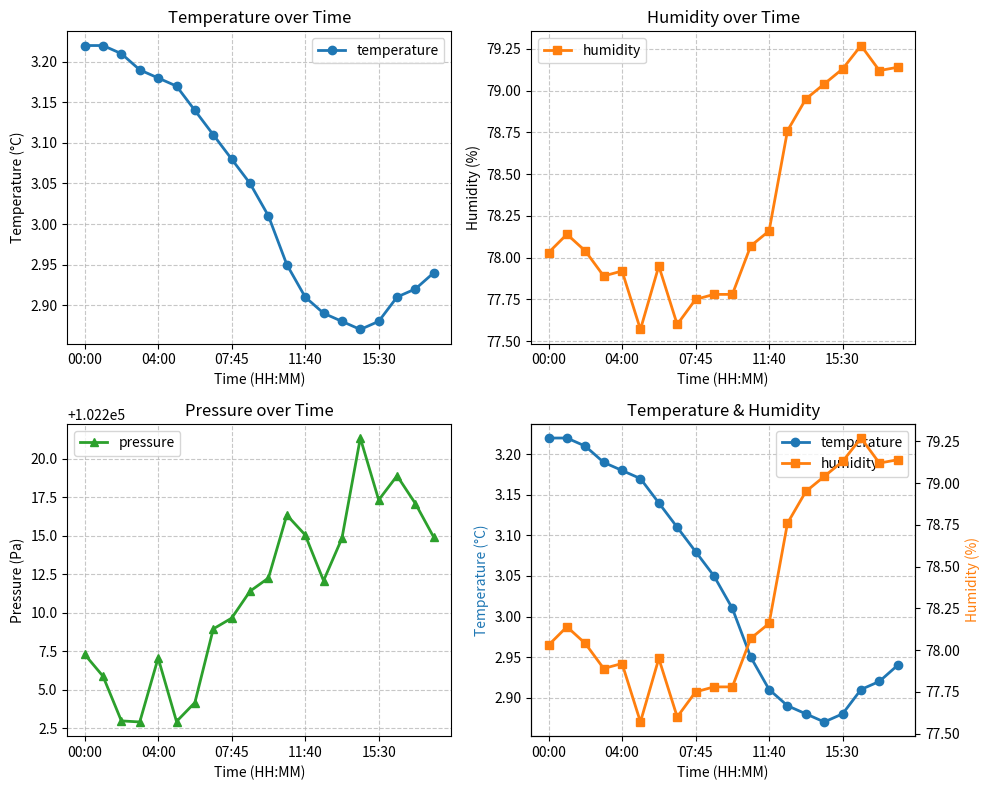

Where does the temperature series first go above 3?

00:00